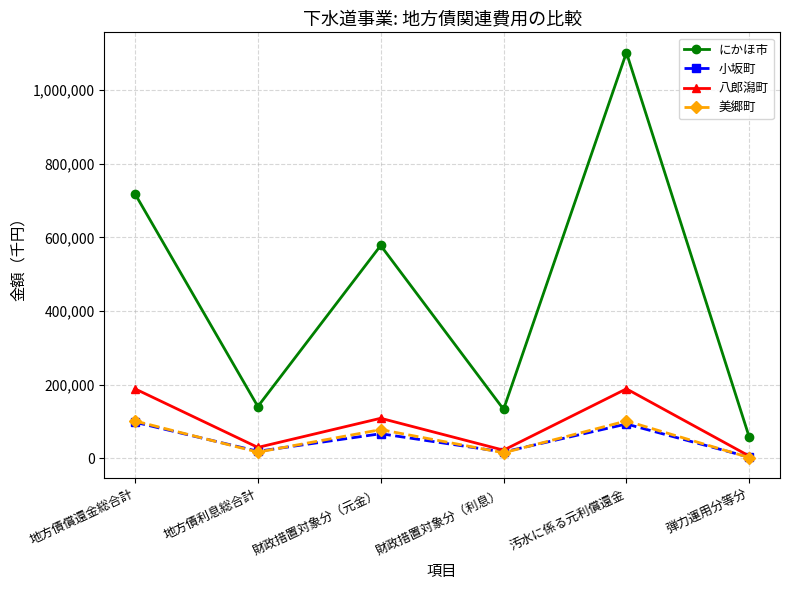

What value does the 小坂町 series have at 地方債利息総合計?

19116